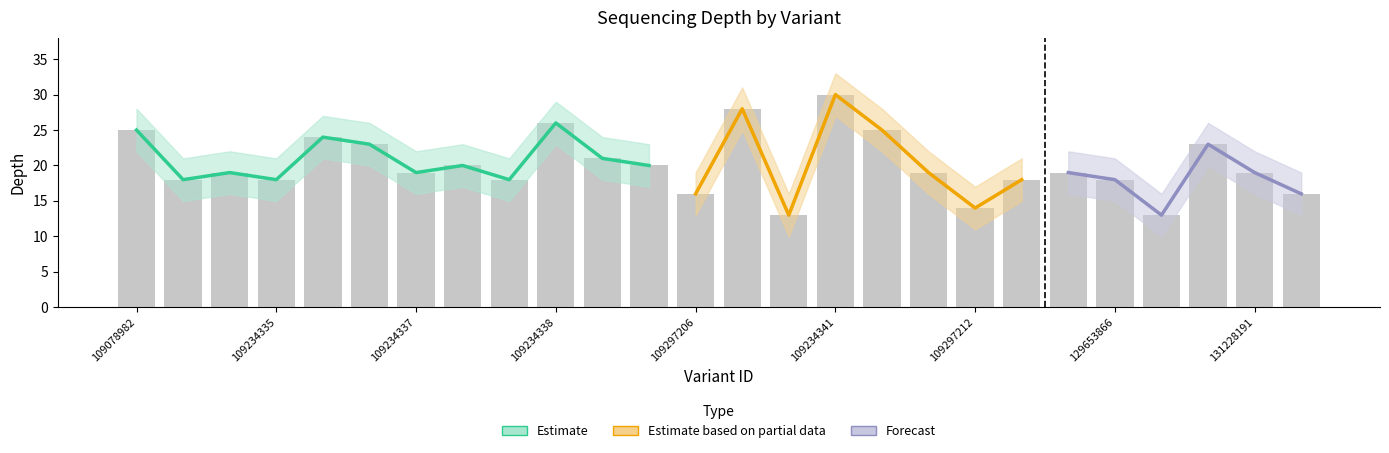

What is the difference between the maximum and minimum values in the depth_lower series?

17